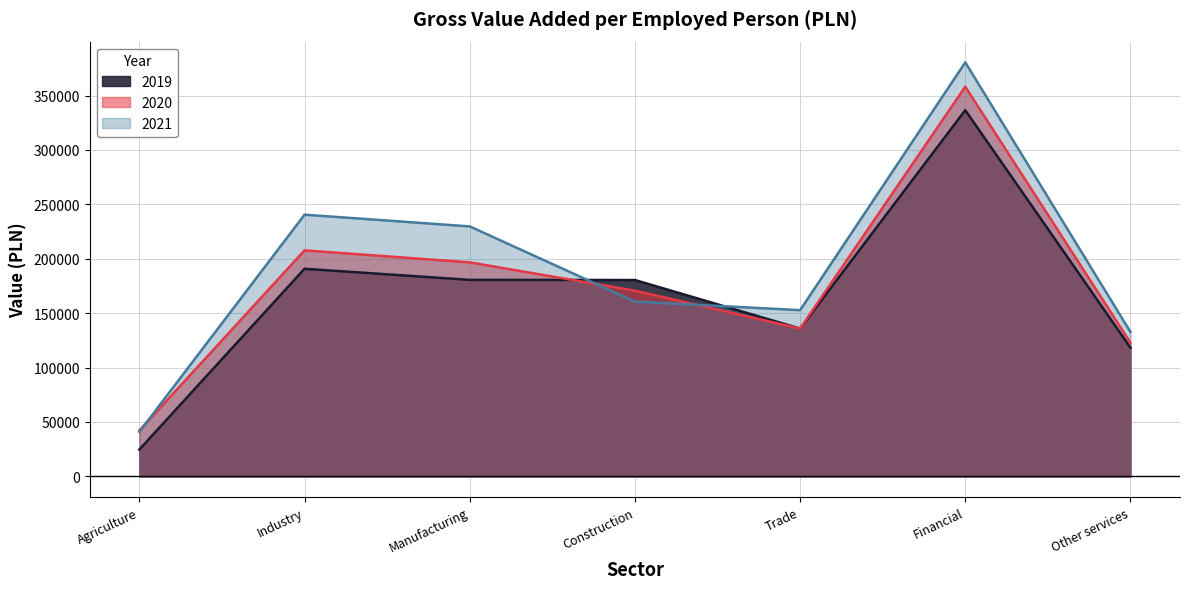

List the labels in order of 2019 value, smallest first.

Agriculture, Other services, Trade, Construction, Manufacturing, Industry, Financial